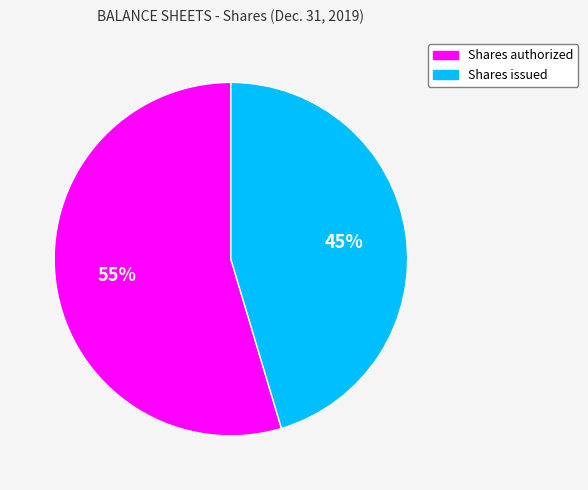

To the nearest percent, what percentage of the pie is Shares authorized?

55%